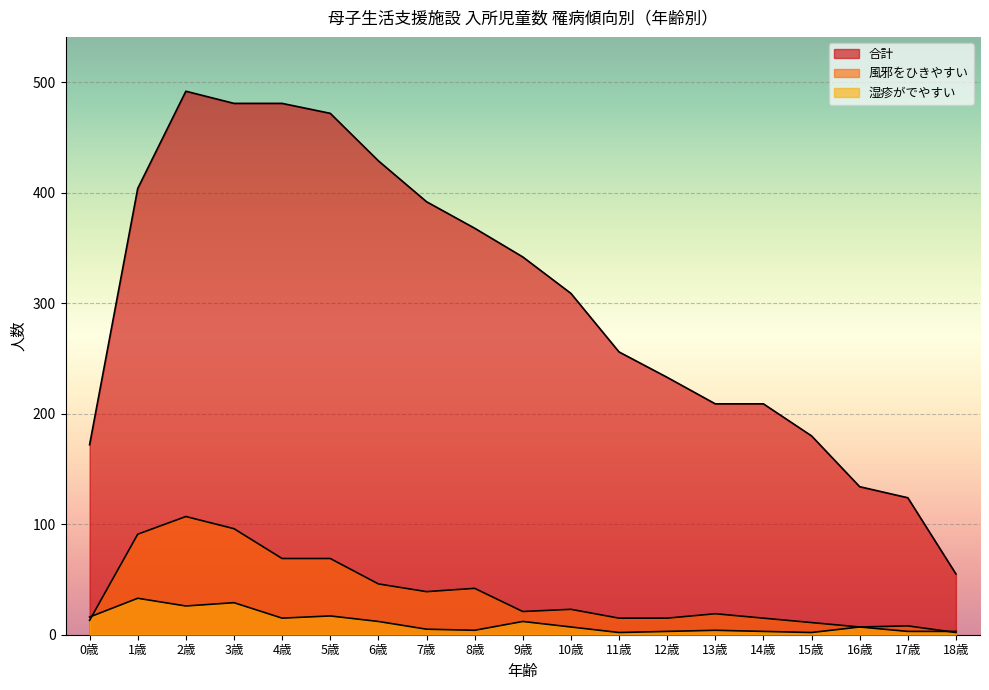

After their last crossing, which series has the higher values: 風邪をひきやすい or 湿疹がでやすい?

湿疹がでやすい